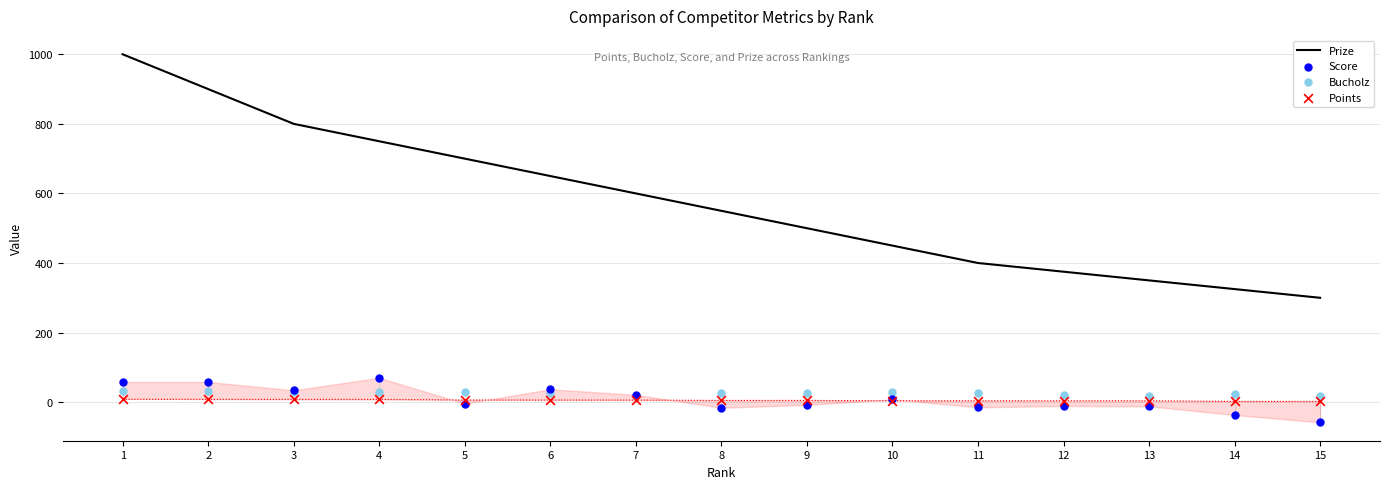

Is the value of Points at 4 greater than the value of Score at 10?

No